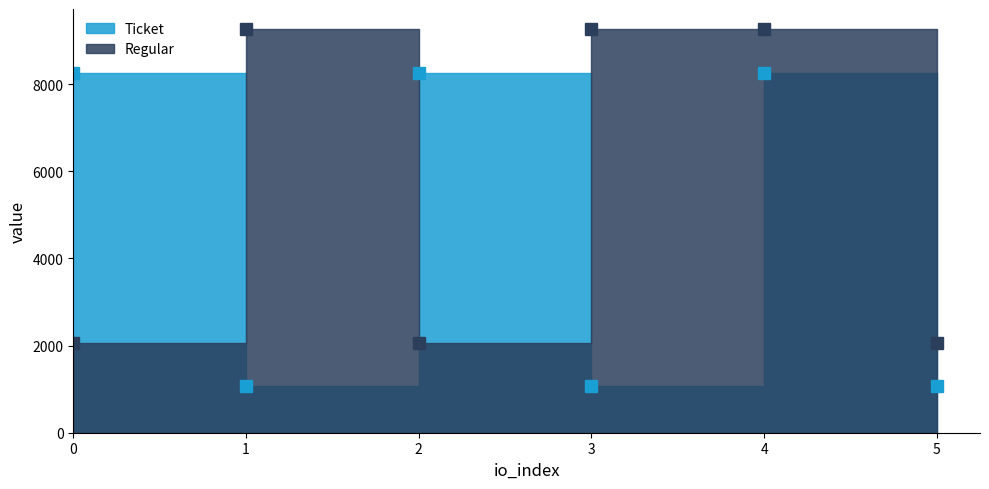

Reading left to right, what are all the values shown in this chart?

Ticket: 0=8258.1	1=1064.5	2=8258.1	3=1064.5	4=8258.1	5=1064.5
Regular: 0=2064.5	1=9258.1	2=2064.5	3=9258.1	4=9258.1	5=2064.5